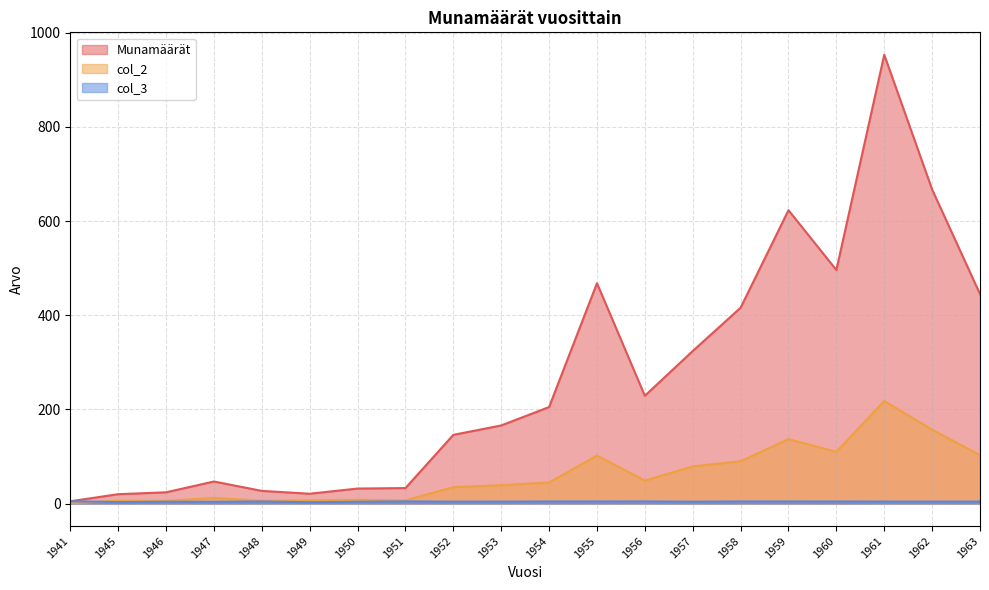

What is the difference between the second highest and minimum values in the Munamäärät series?

662.0